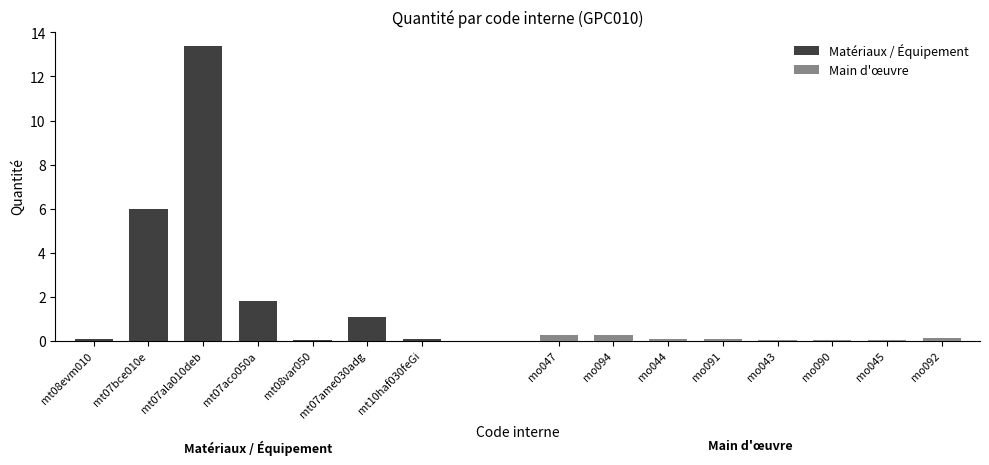

At which label does Matériaux / Équipement reach its peak?

mt07ala010deb